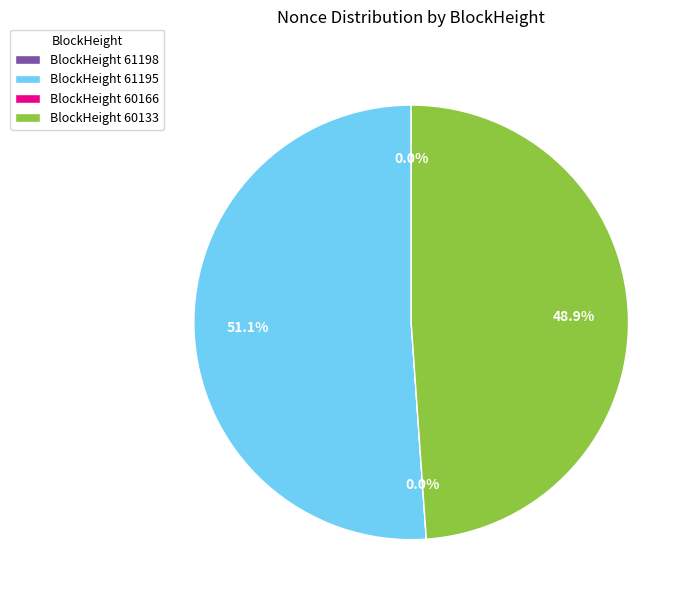

Which slice is the largest?

61195